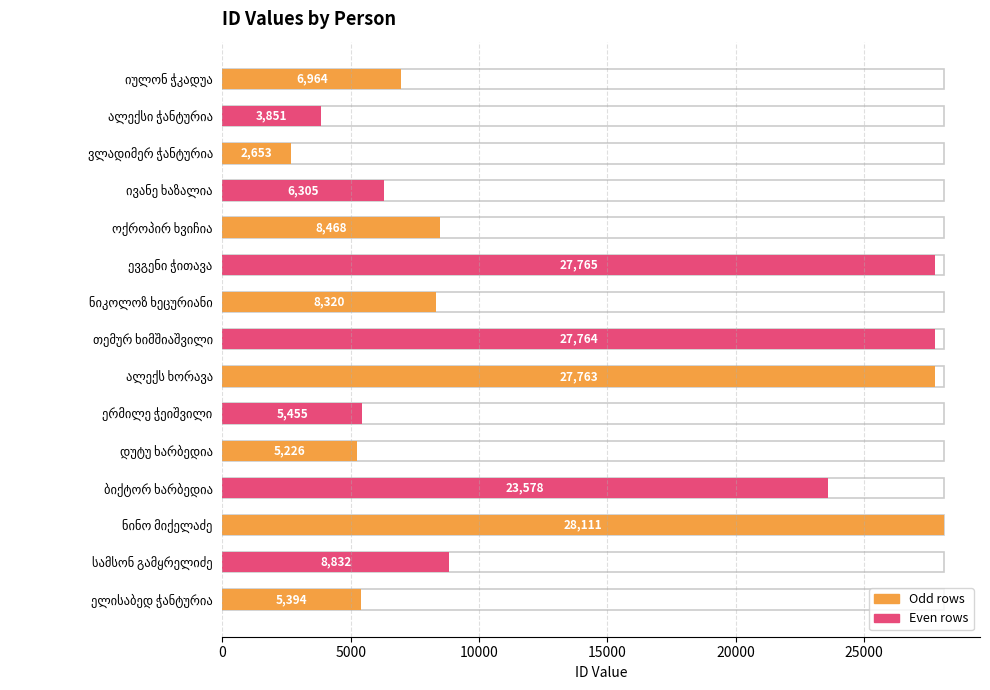

Are the bars horizontal?

Yes